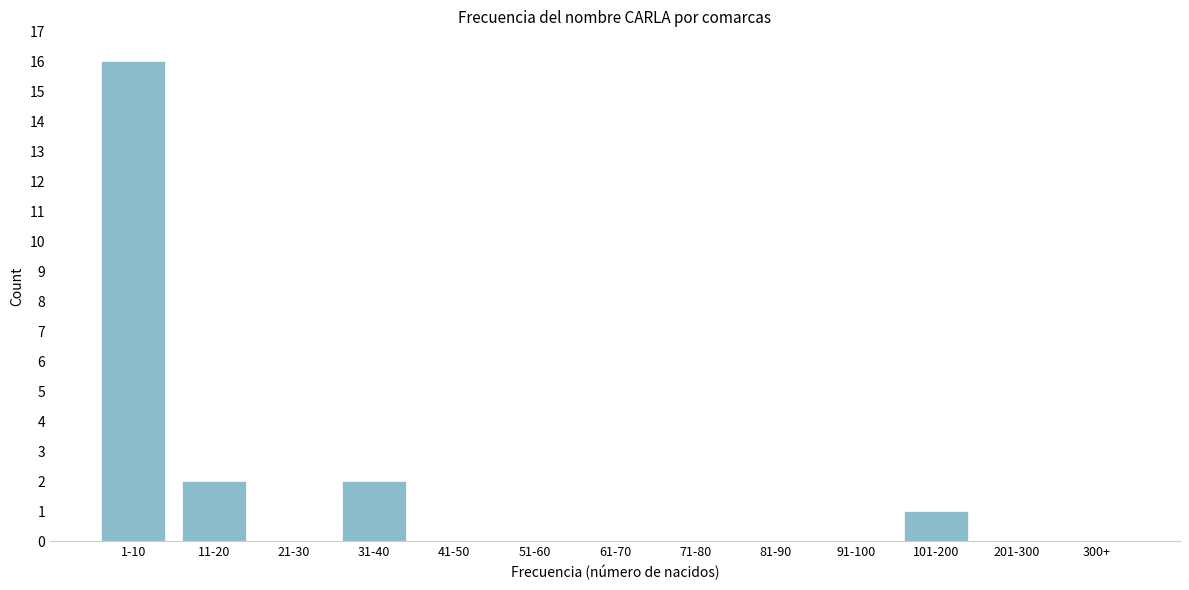

Reading left to right, extract all data points from this chart.

1-10=16	11-20=2	21-30=0	31-40=2	41-50=0	51-60=0	61-70=0	71-80=0	81-90=0	91-100=0	101-200=1	201-300=0	300+=0